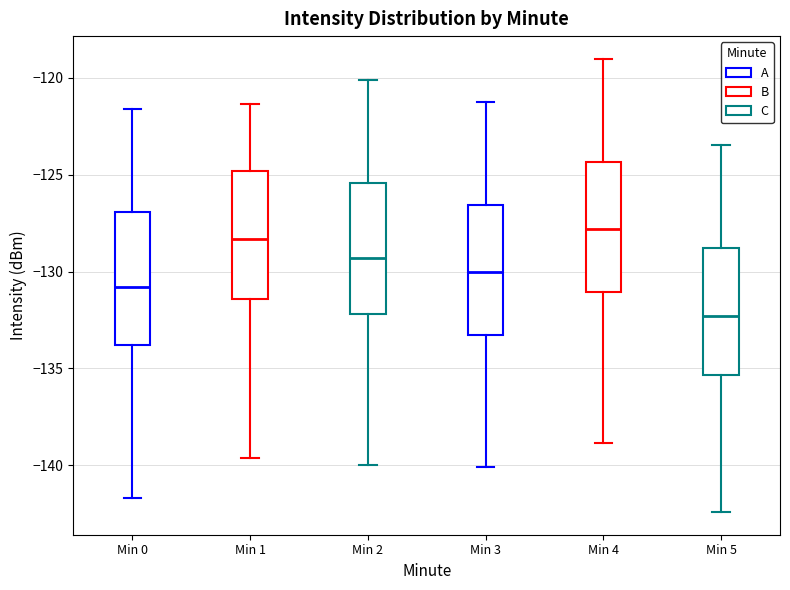

Which box has the highest median line?

Min 4